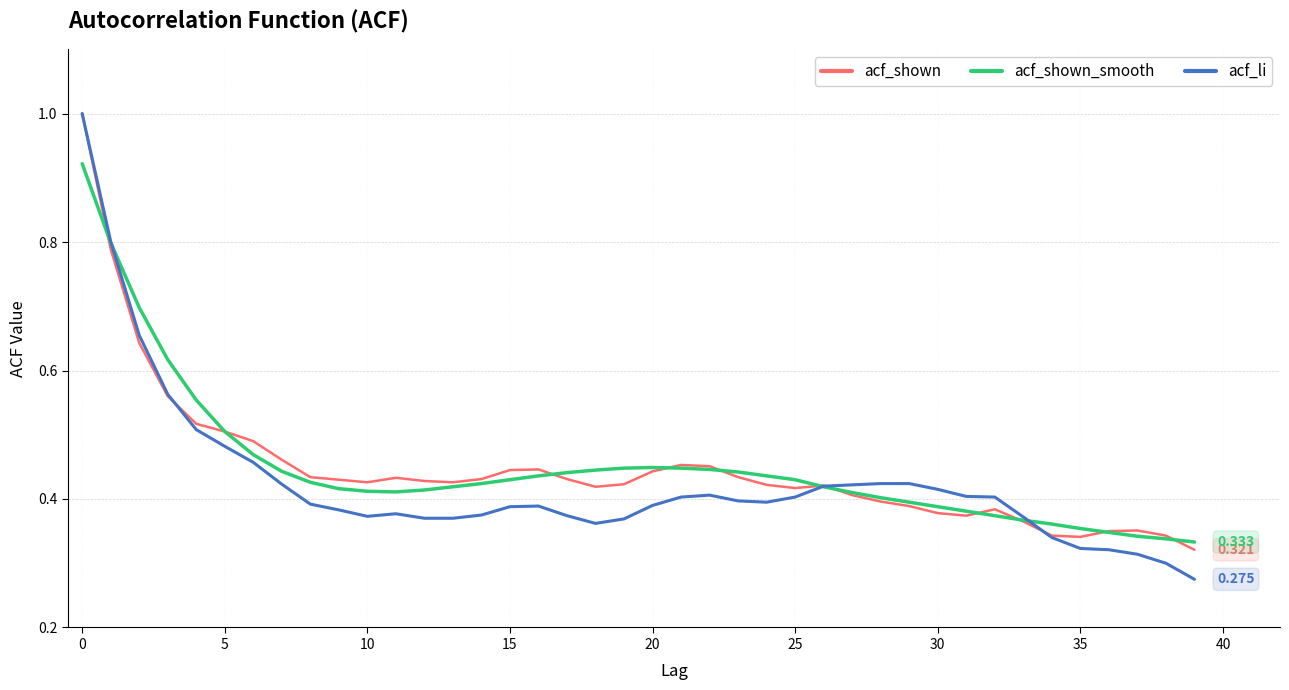

Which series has the largest range (max minus min)?

acf_li